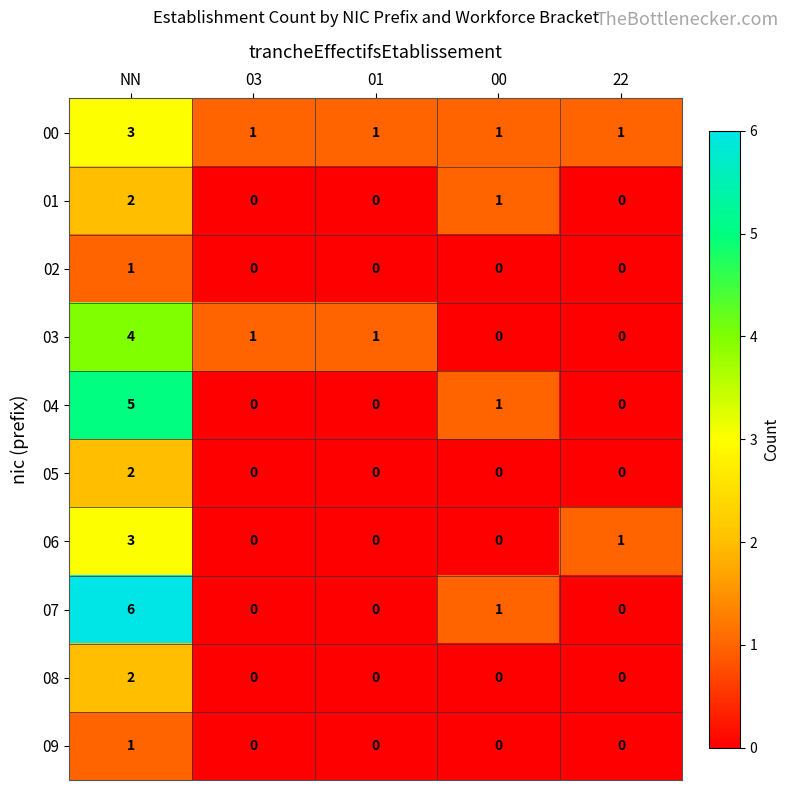

Is it true that 03 equals 1 at 01?

True